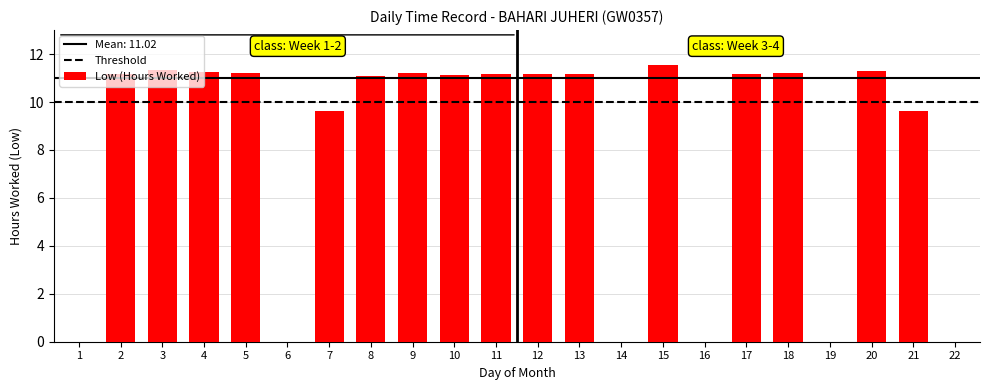

Is it true that the value at 20 is 2.6?

False